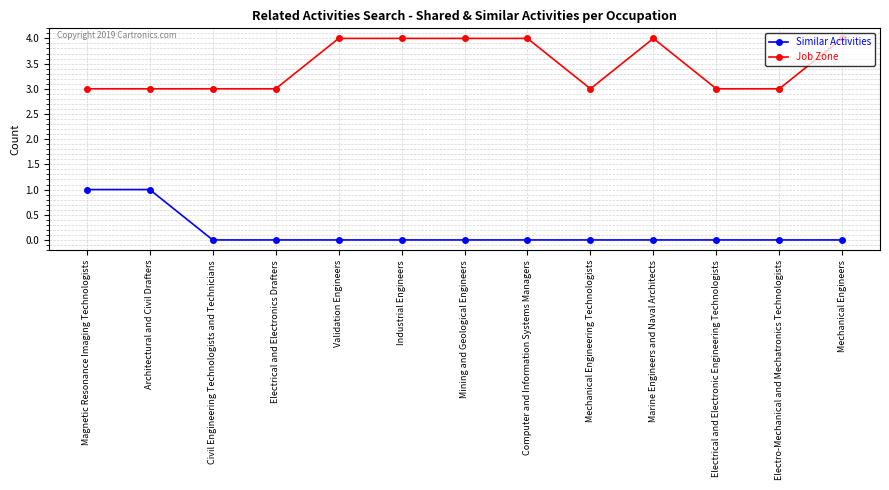

True or false: Job Zone has a value of 6 at Industrial Engineers.

False